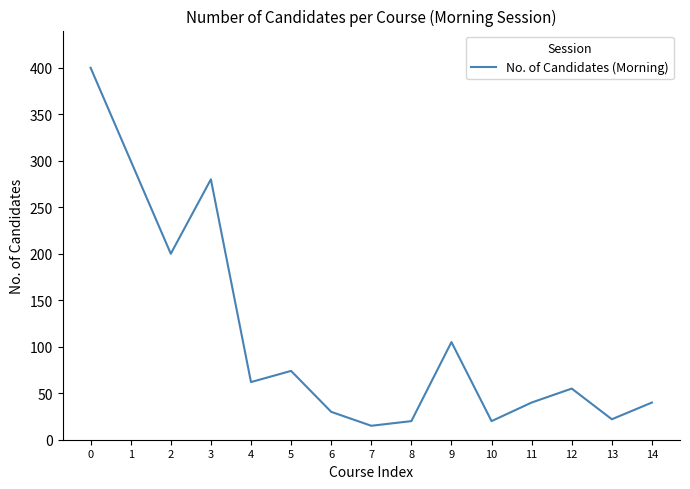

What is the maximum value shown in the chart?

400